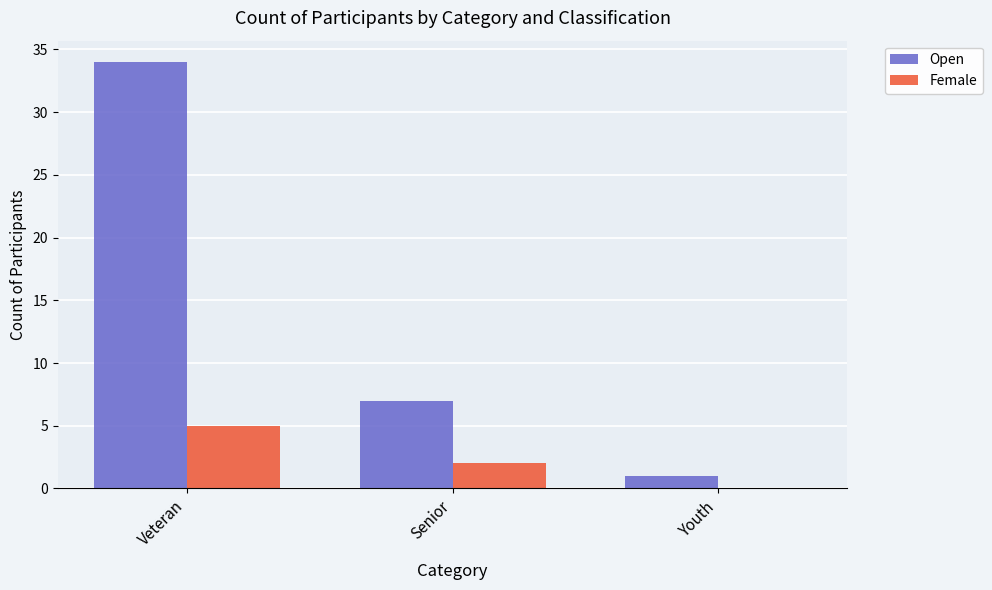

How many positive values does the Female series have?

2